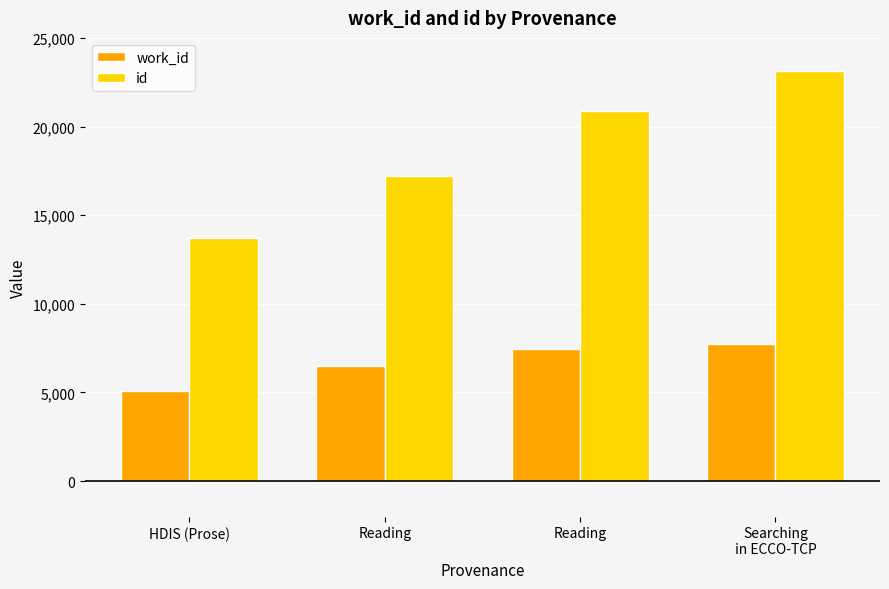

What are all the series names shown in the legend?

work_id, id